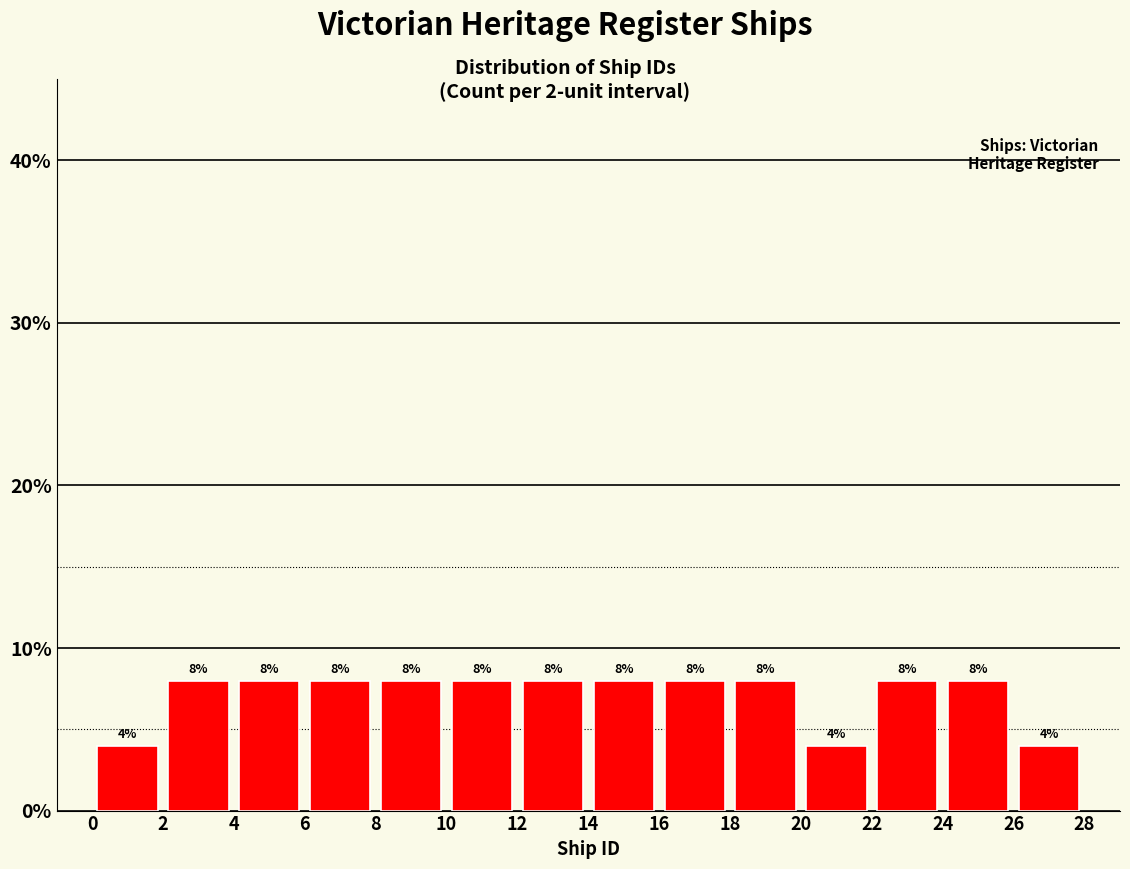

How tall is the bar that spans 4 to 6 on the x-axis?

8